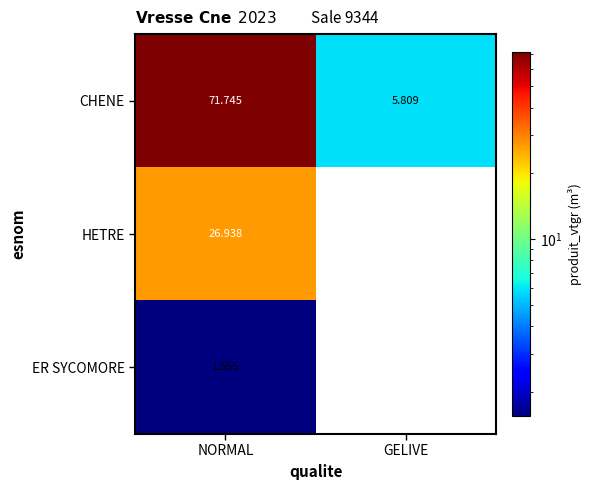

Between NORMAL and GELIVE, which is larger?

NORMAL